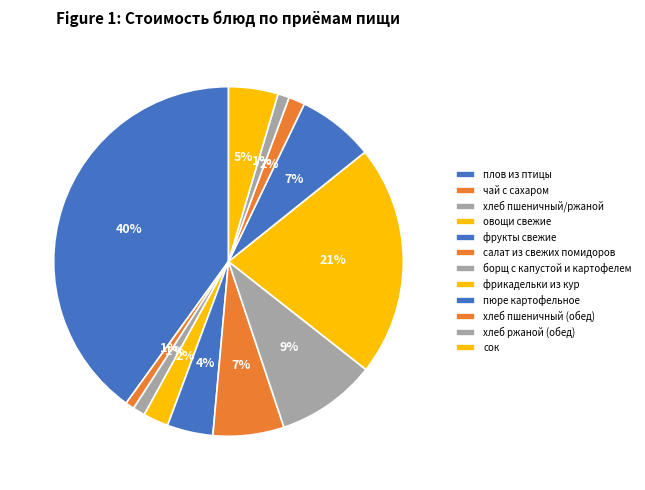

To the nearest percent, what is the average slice percentage?

8%